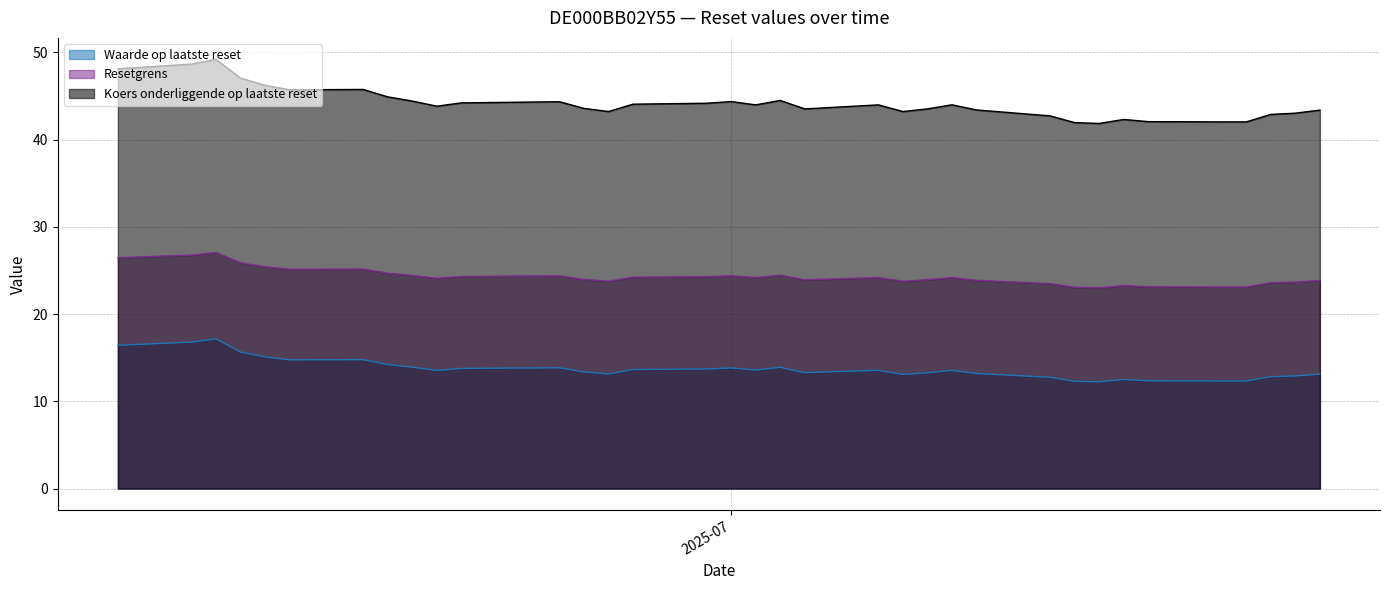

True or false: Resetgrens and Koers onderliggende op laatste reset cross at least once.

False